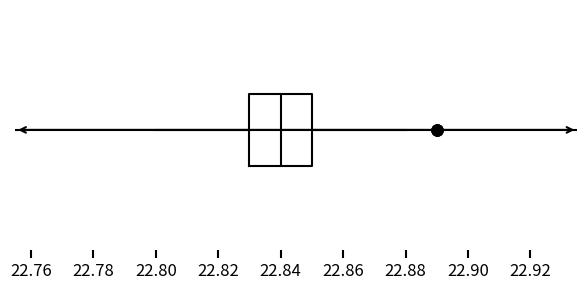

Read this box plot against the x-axis: the position of the median line, the range covered by the box, and the ends of both whiskers. The values are not printed on the chart, so give them approximately, as read against the axis.

median 22.84, box 22.83 to 22.85, whiskers 22.80 to 22.88